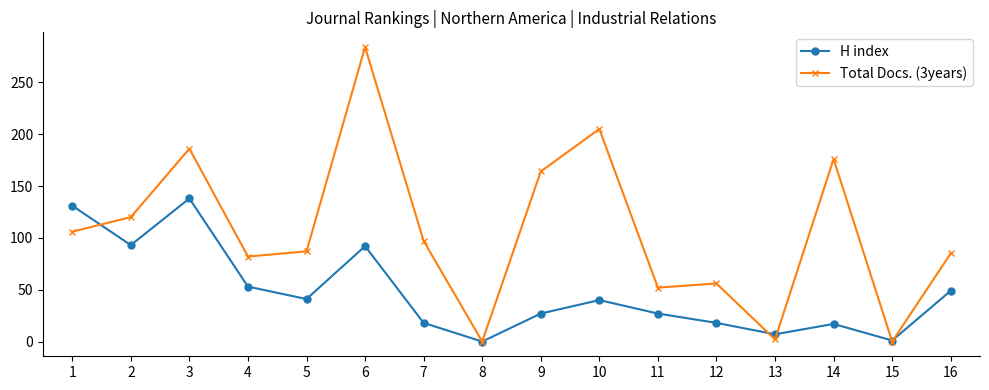

Is it true that Total Docs. (3years) equals 449 at 6?

False